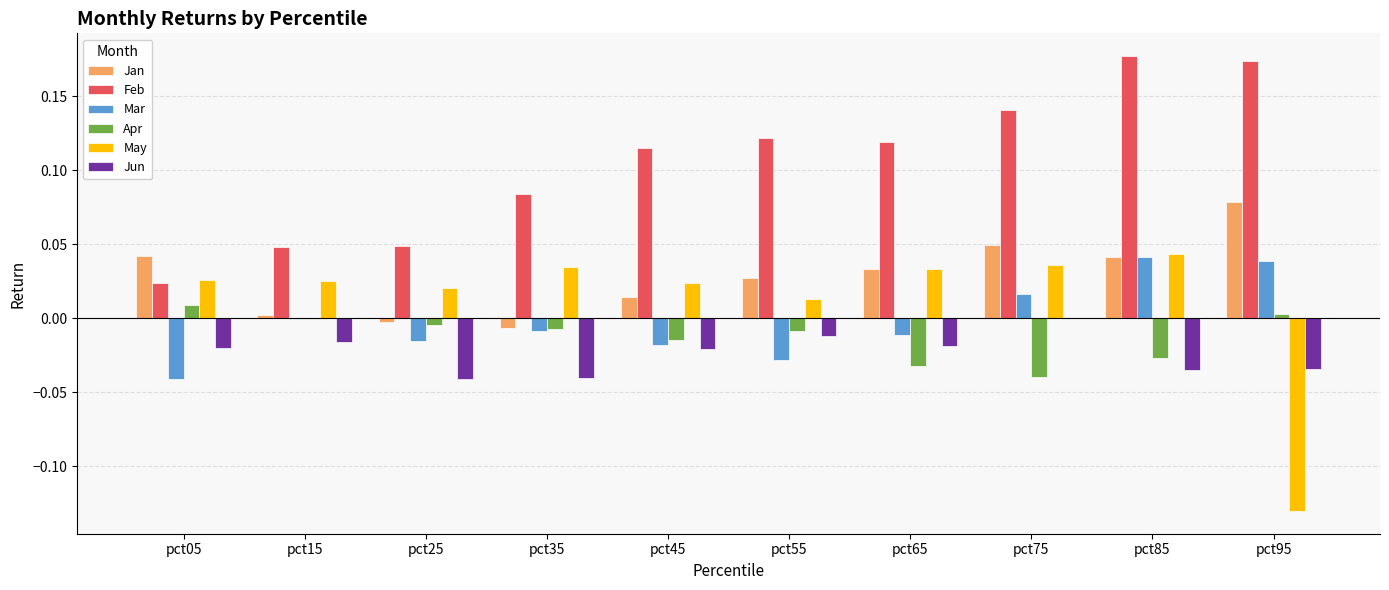

Which series has the largest total across all categories?

Feb